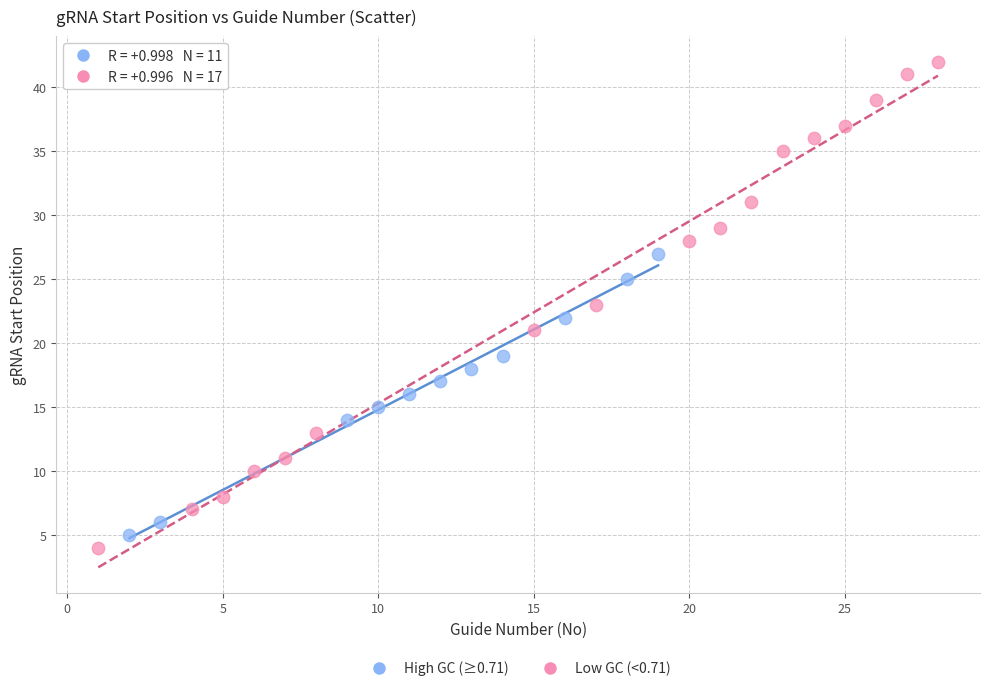

Which series reaches the maximum Y coordinate?

Low GC (<0.71)